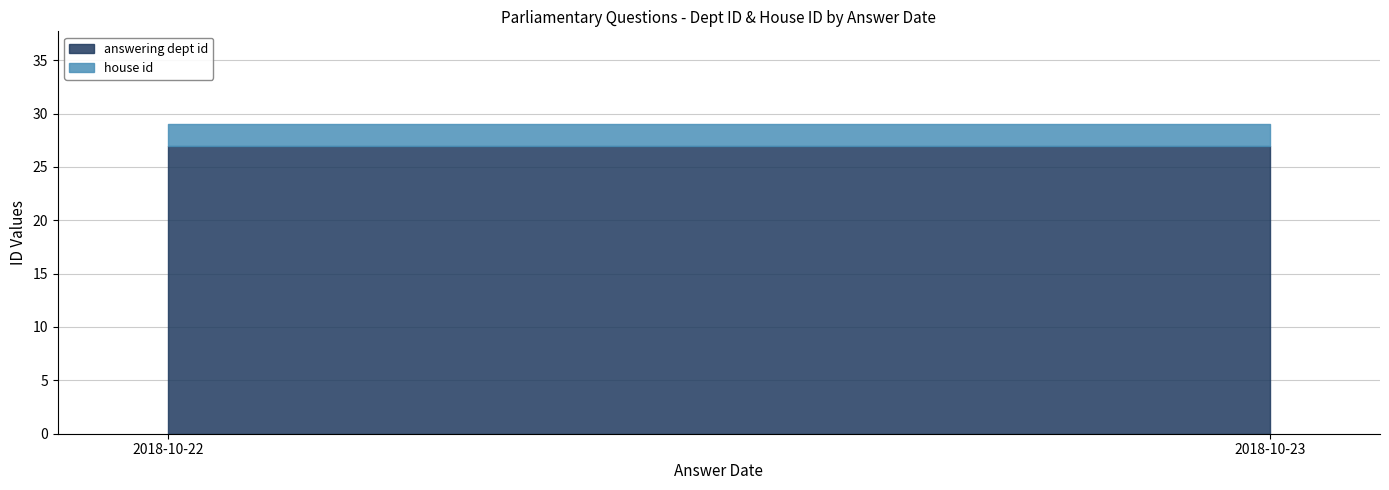

Which label corresponds to the largest value in the chart?

2018-10-22